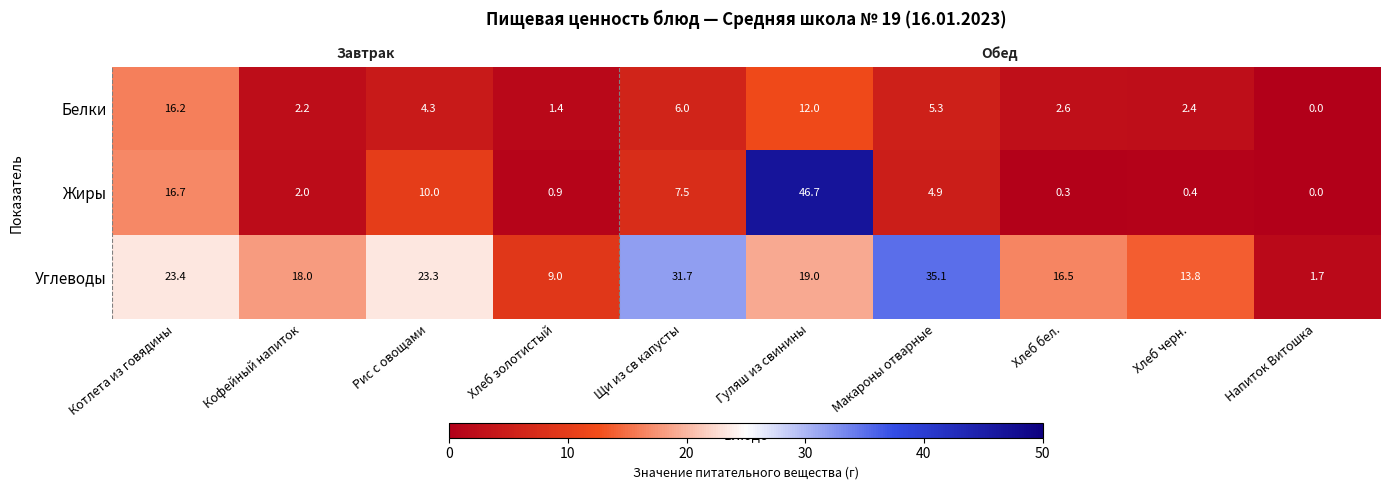

What is the maximum value shown in the chart?

46.7